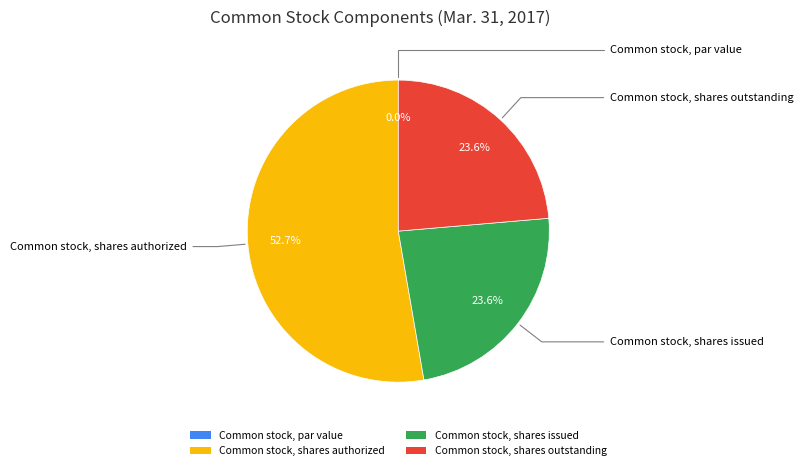

Does any single category account for the majority?

Yes